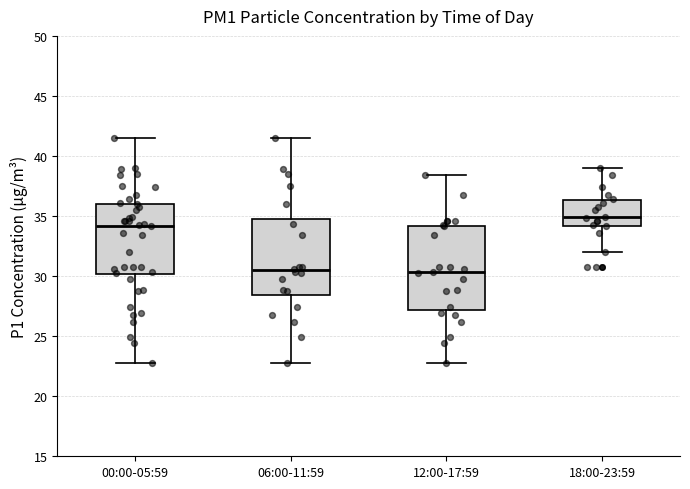

Reading left to right, read every box against the y-axis: the position of its median line, the range the box covers, and the ends of its whiskers. The values are not printed on the chart, so give them approximately, as read against the axis.

00:00-05:59: median 34.0, box 30.0 to 36.0, whiskers 23.0 to 41.5
06:00-11:59: median 30.5, box 28.5 to 34.5, whiskers 23.0 to 41.5
12:00-17:59: median 30.5, box 27.0 to 34.0, whiskers 23.0 to 38.5
18:00-23:59: median 35.0, box 34.0 to 36.5, whiskers 32.0 to 39.0